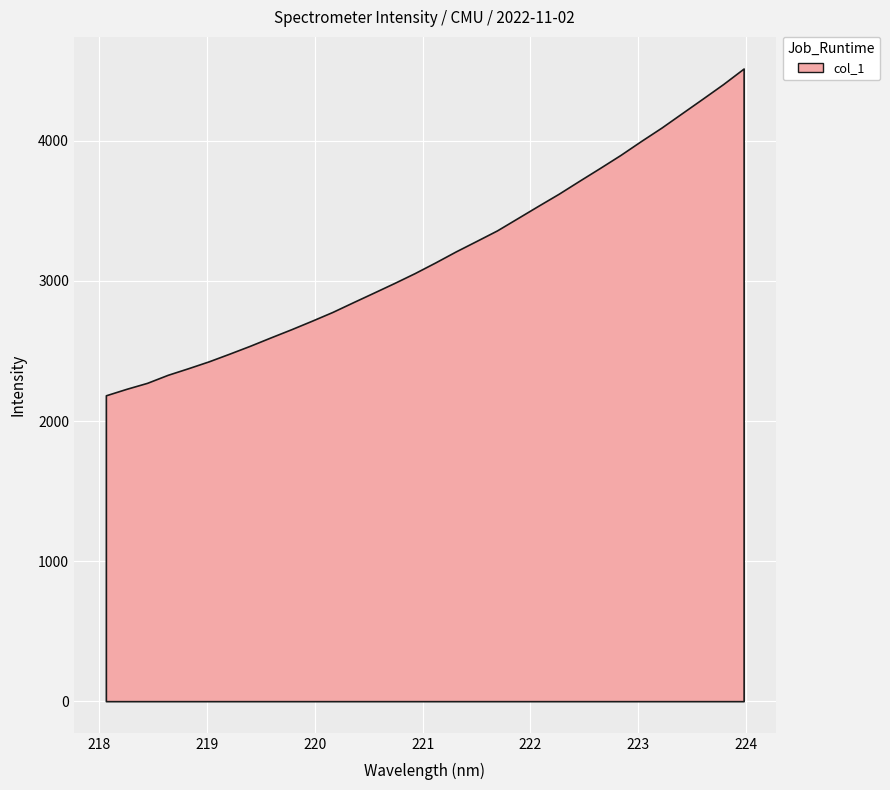

True or false: the data has more than 2 interior local peaks.

False